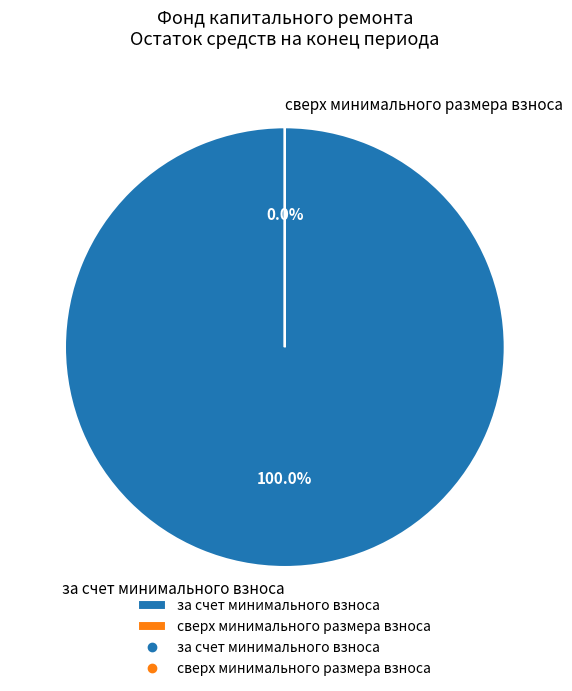

Is the sum of сверх минимального размера взноса and за счет минимального взноса greater than half?

Yes